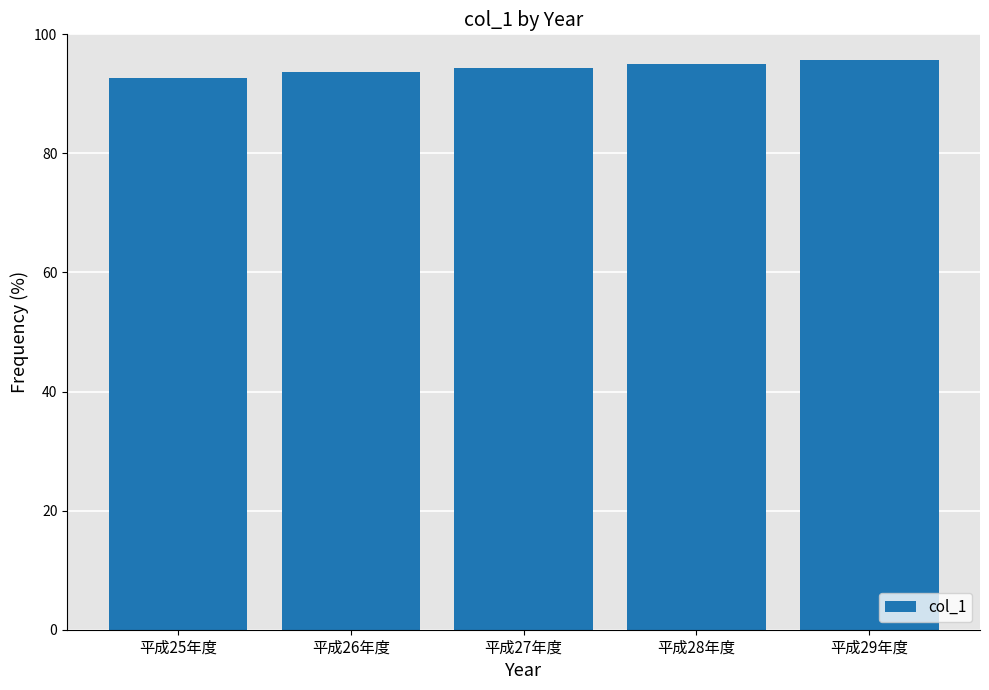

Is it true that the value at 平成28年度 is 61.1?

False